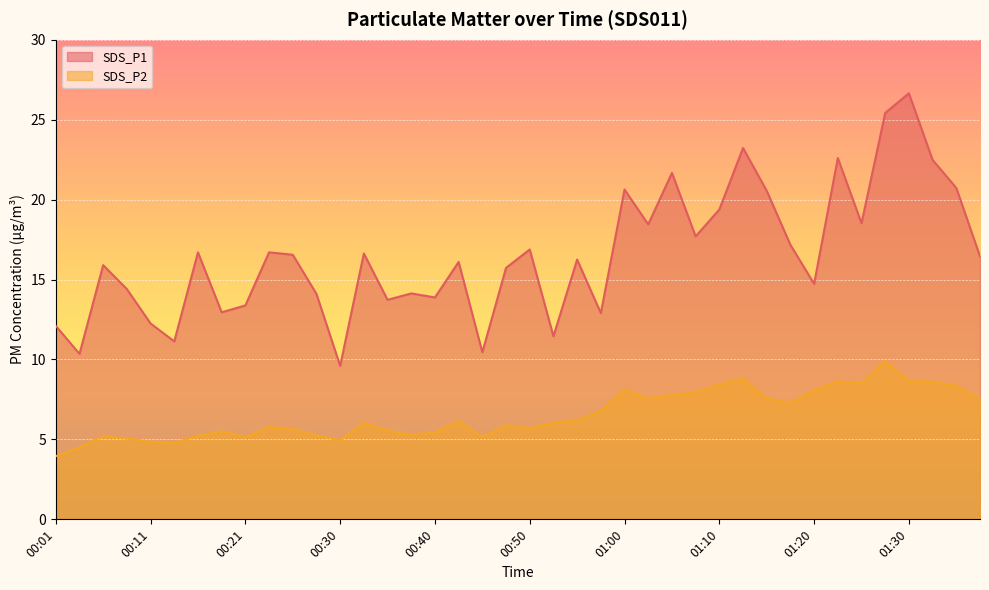

How many data points does each series have?

40